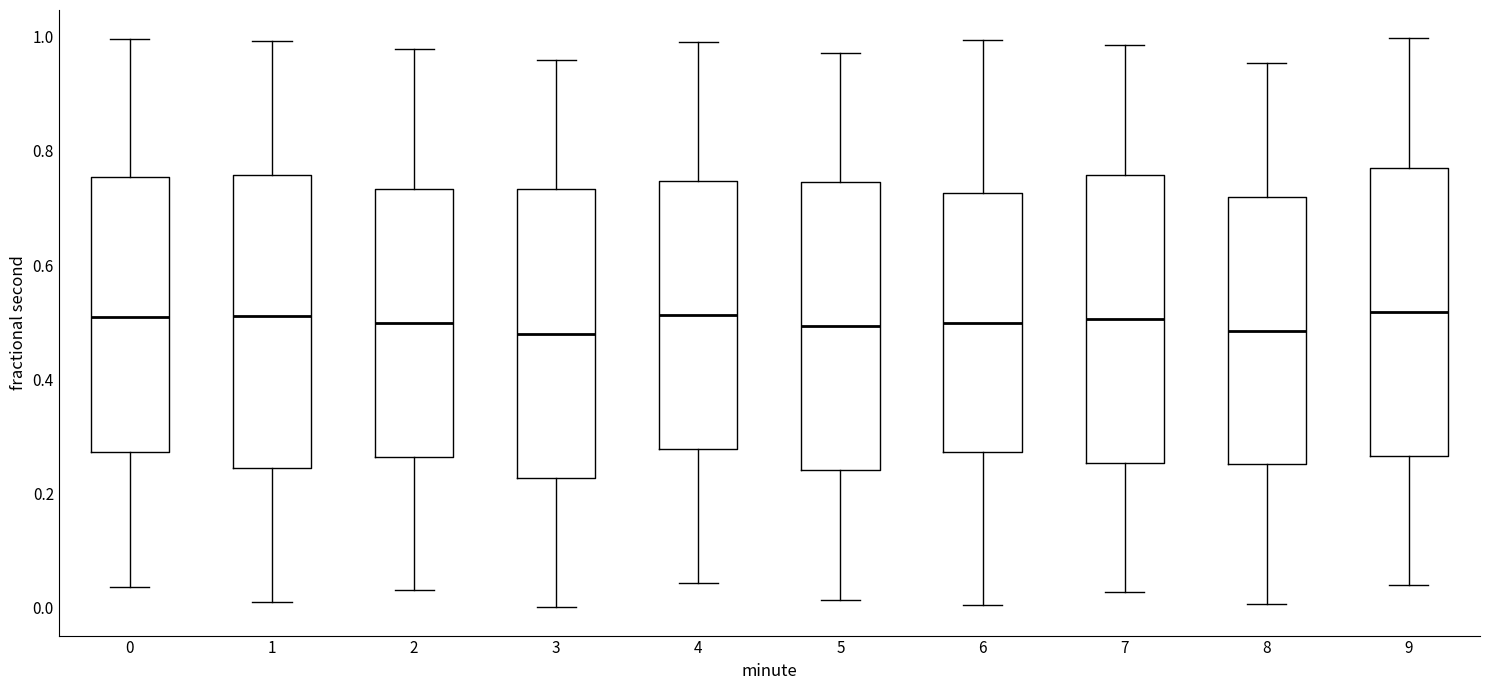

Where does the median line of the box at x = 9 sit on the y-axis? The values are not printed on the chart, so give them approximately, as read against the axis.

0.52